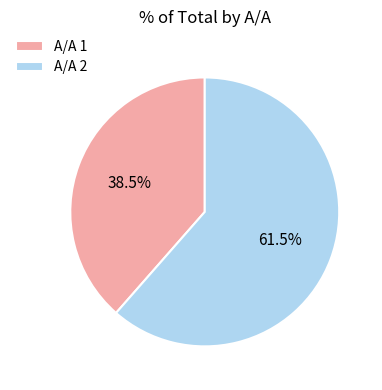

To the nearest percent, what is the average slice percentage?

50%